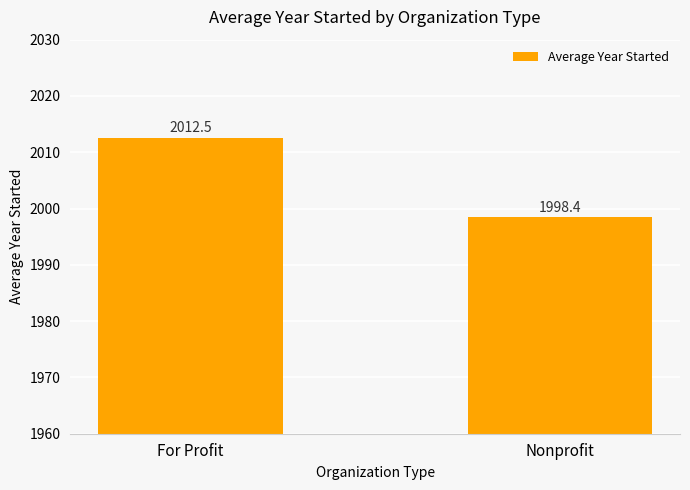

The value at Nonprofit is 962.4. True or false?

False